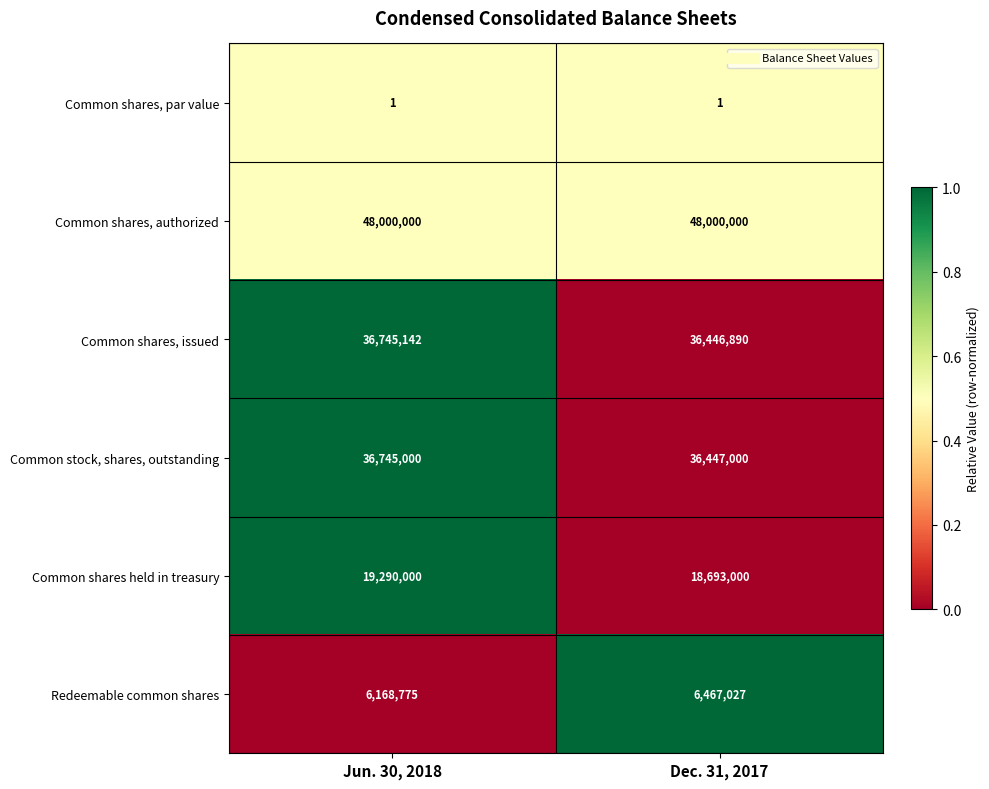

Which series has the largest range (max minus min)?

Common shares held in treasury